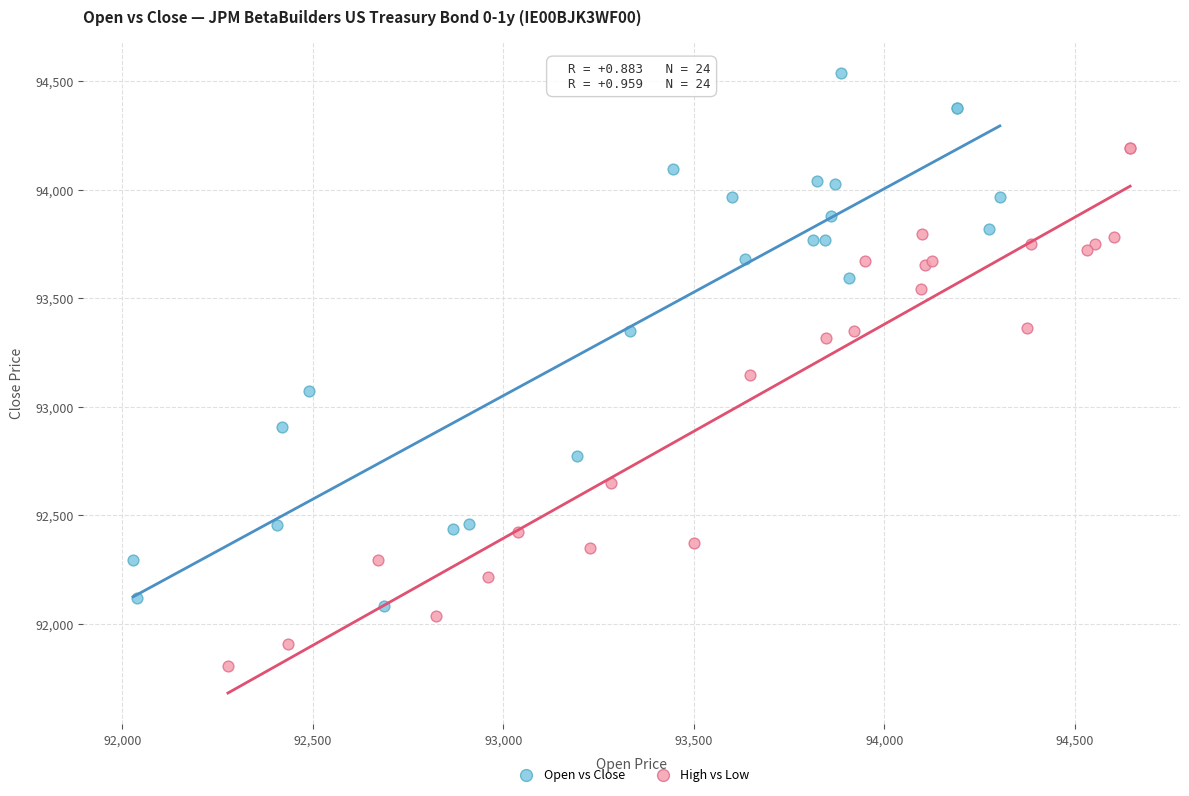

Which series reaches the maximum Y coordinate?

Open vs Close